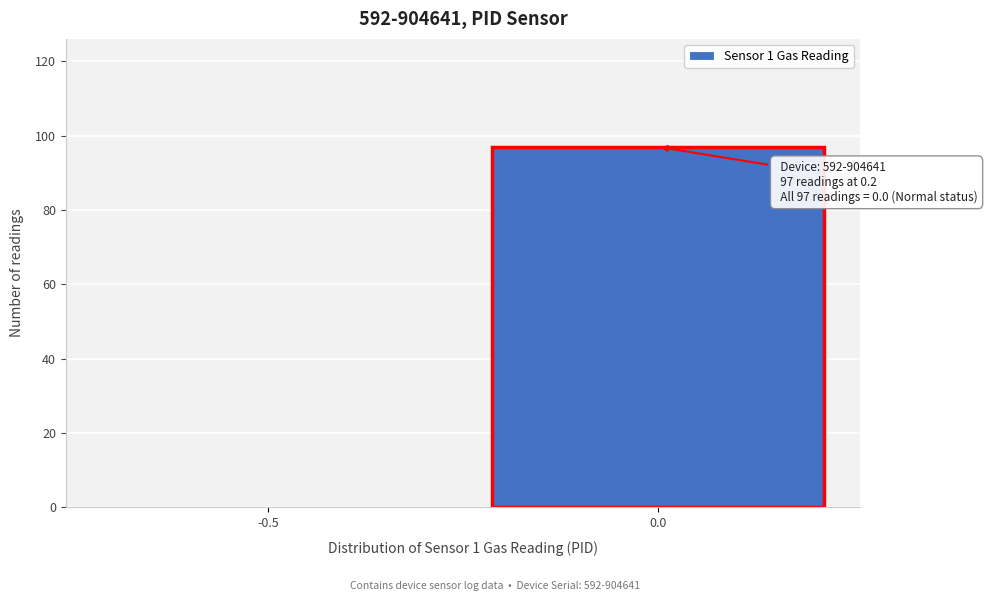

Reading right to left, list all the values displayed in this chart.

0.0=97	-0.5=0